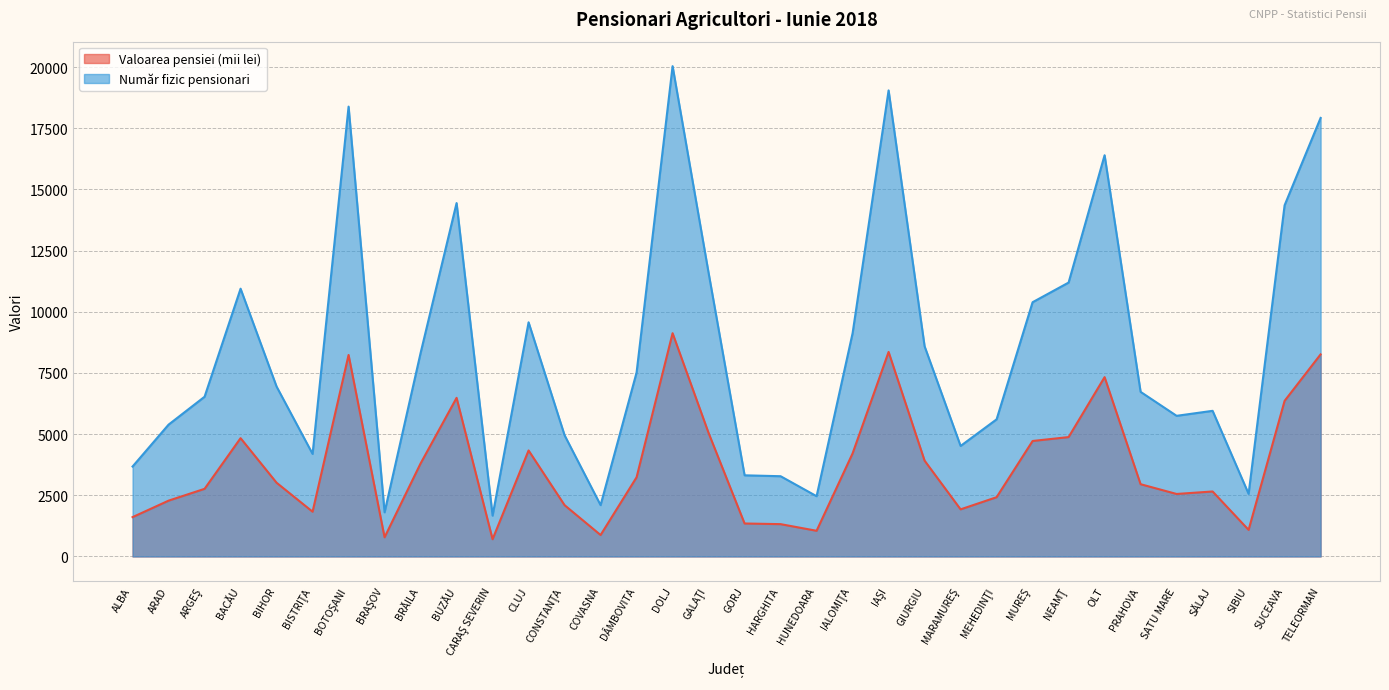

Rank the series at GORJ from lowest to highest value.

Valoarea pensiei (mii lei), Număr fizic pensionari